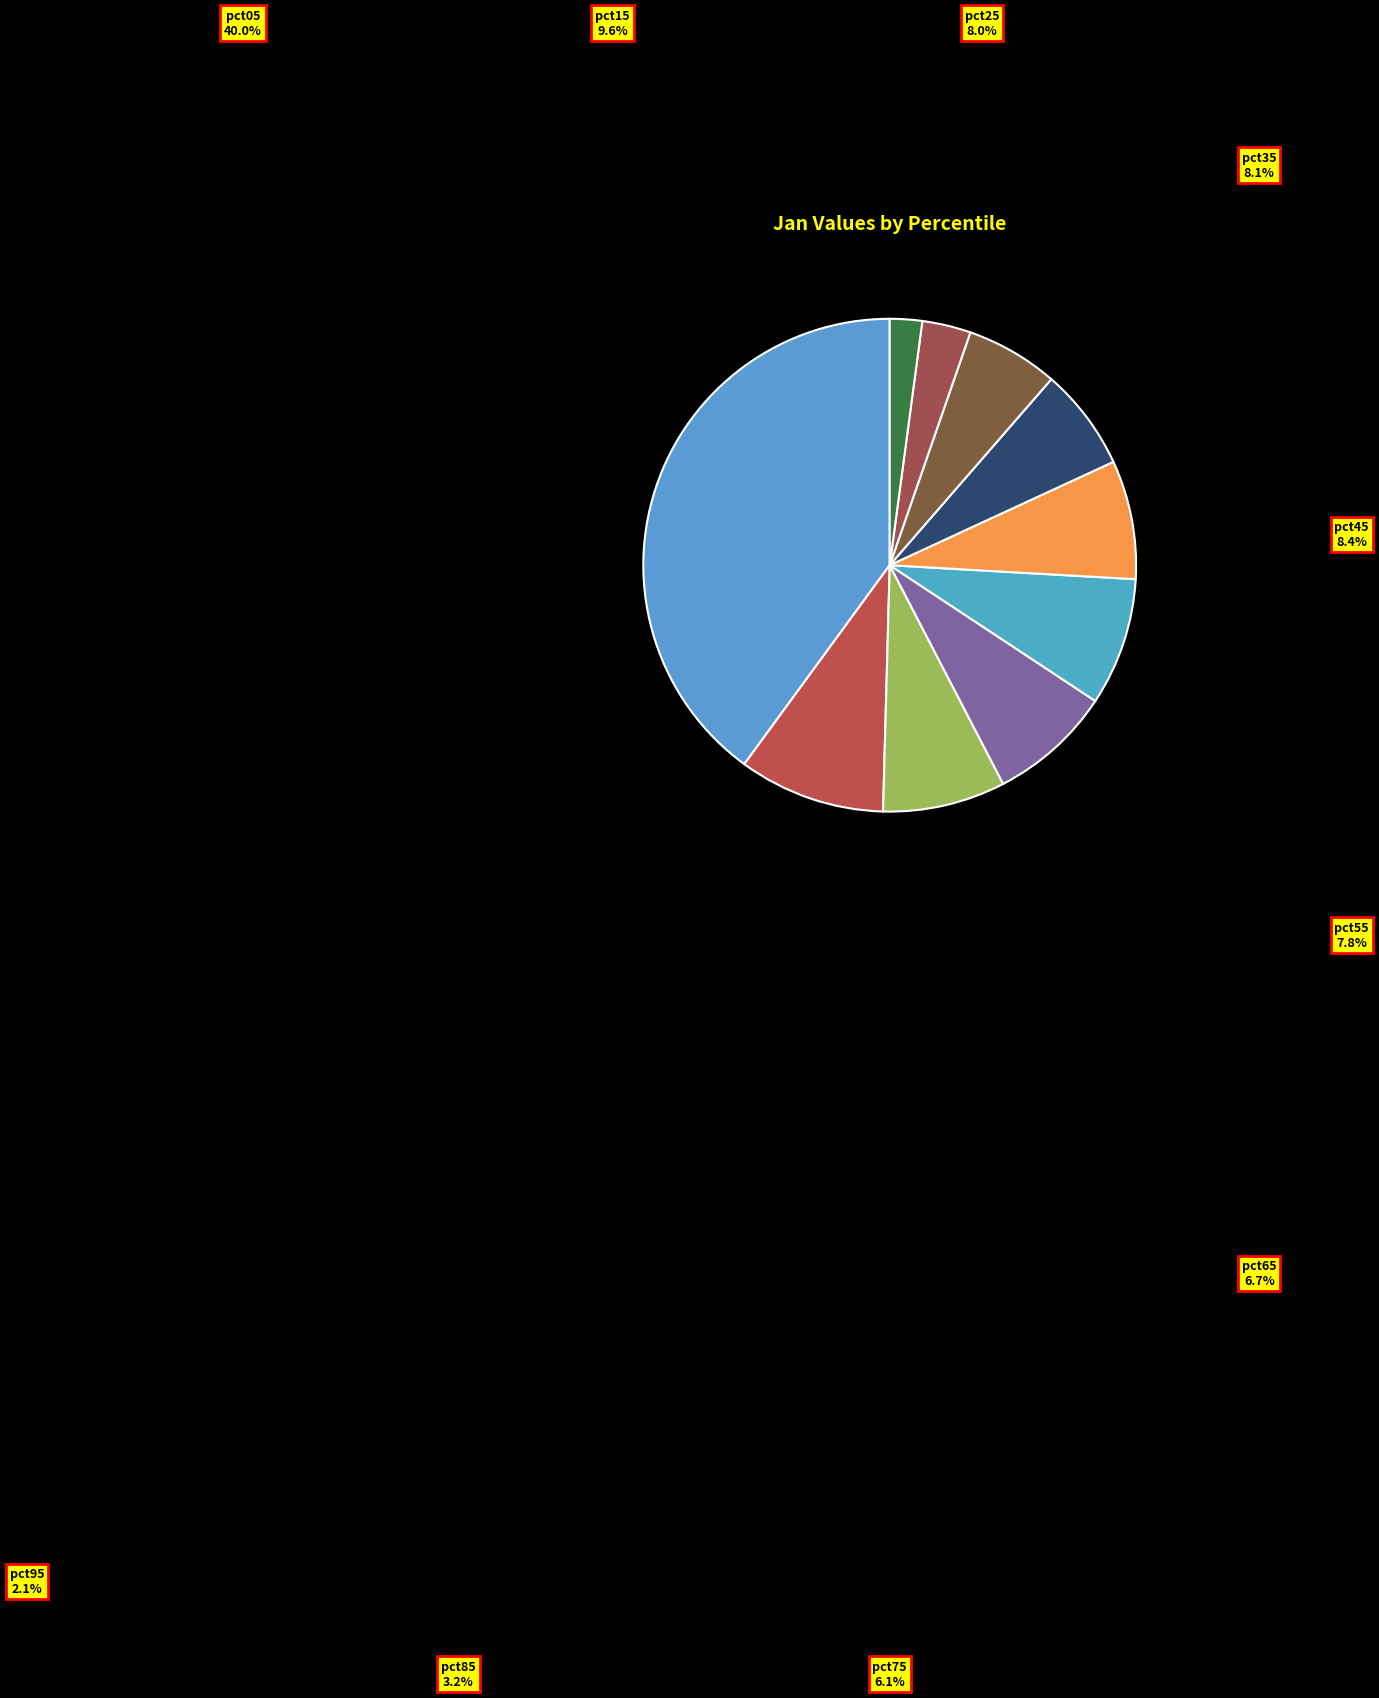

Which category has the biggest portion of the pie?

pct05